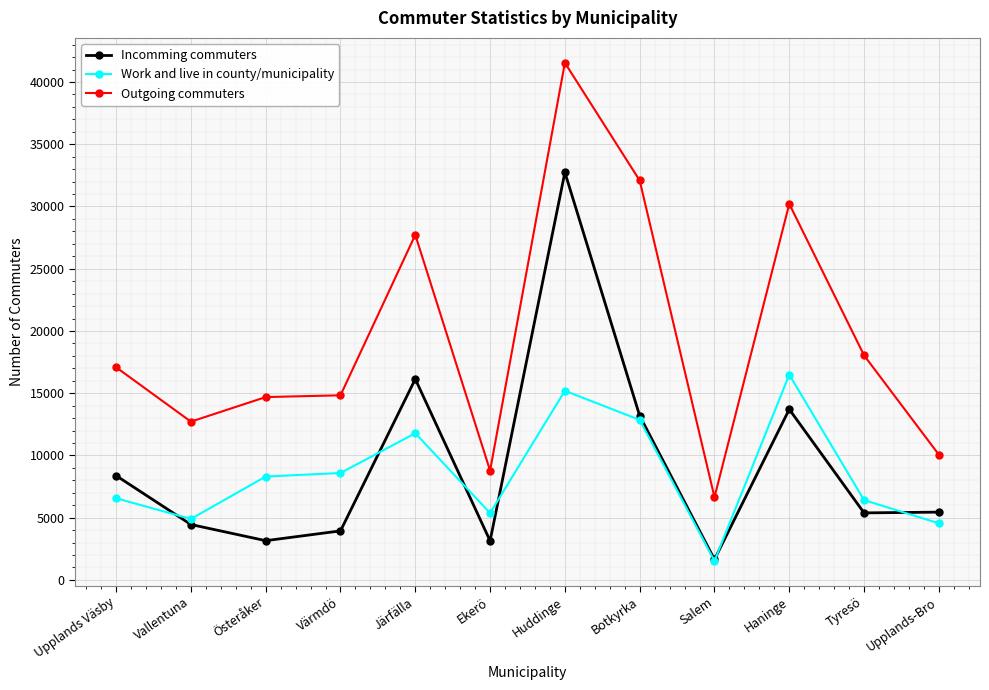

True or false: Outgoing commuters and Incomming commuters intersect in this chart.

False